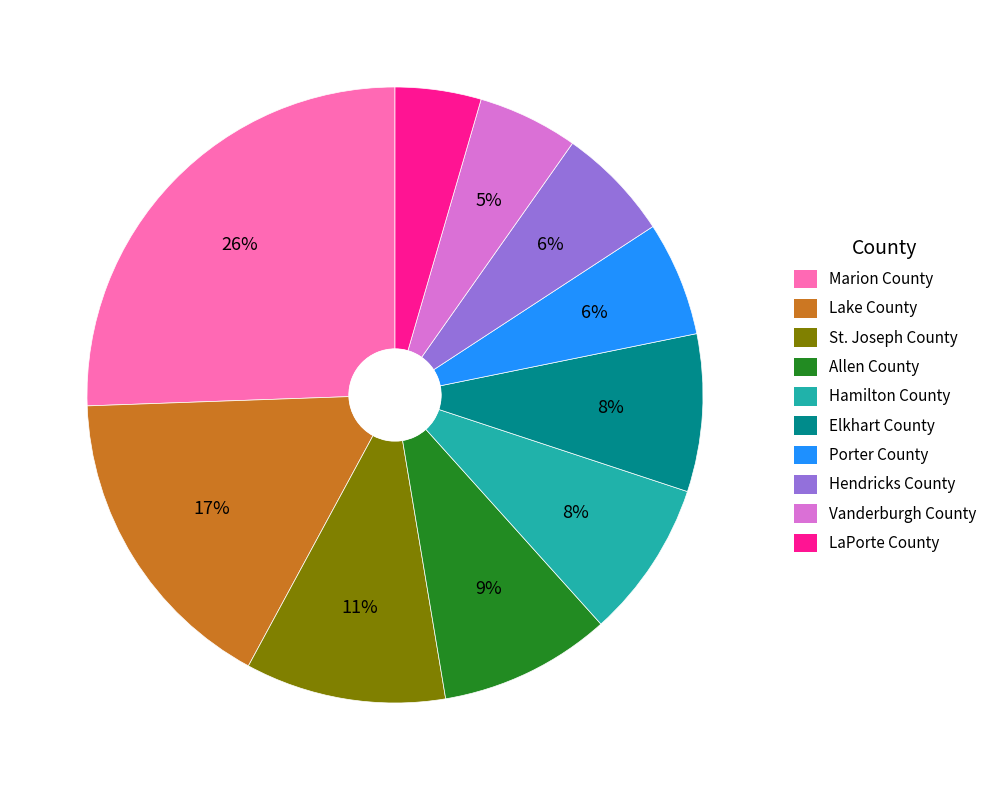

True or false: Porter County accounts for 6% of the total.

True